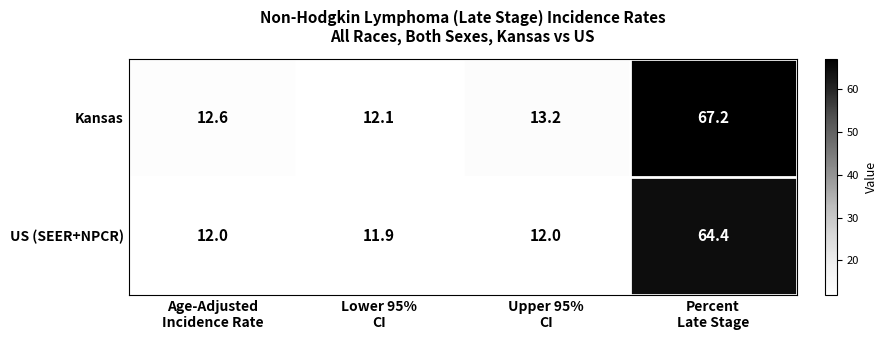

Which series has the widest spread of values?

Kansas